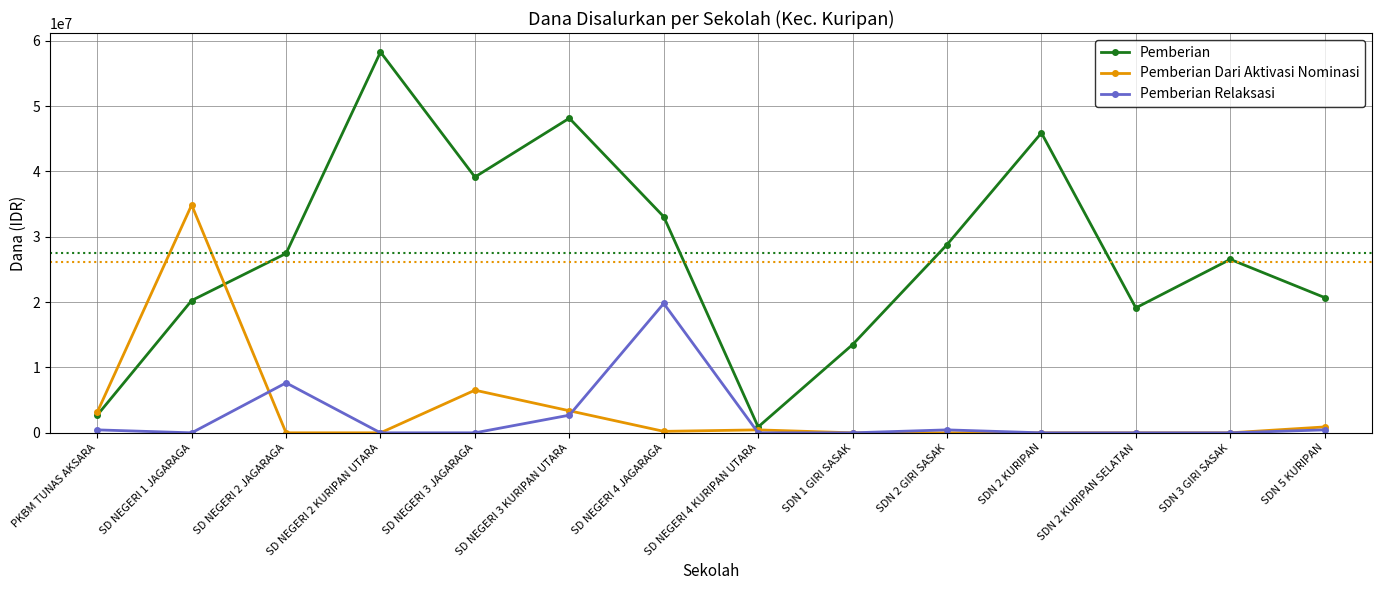

True or false: Pemberian Dari Aktivasi Nominasi has more than 1 interior local peaks.

True